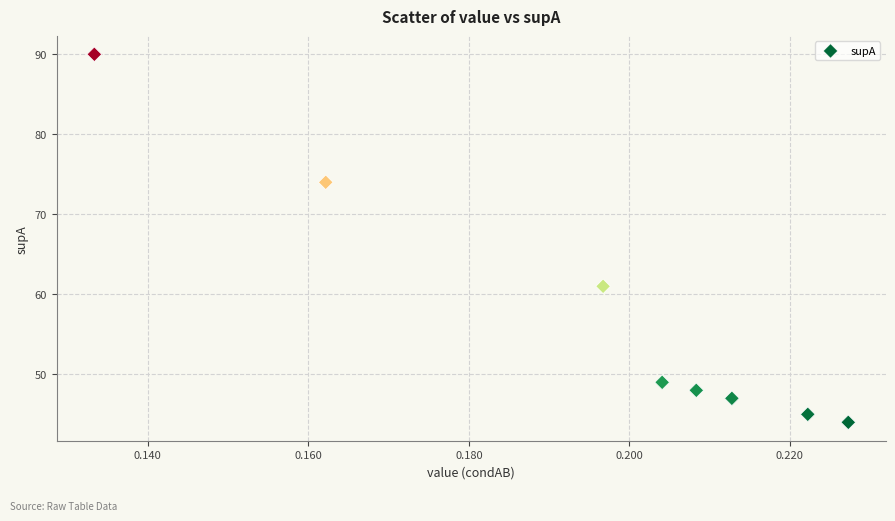

What Y value in the scatter plot is closest to 67?

61